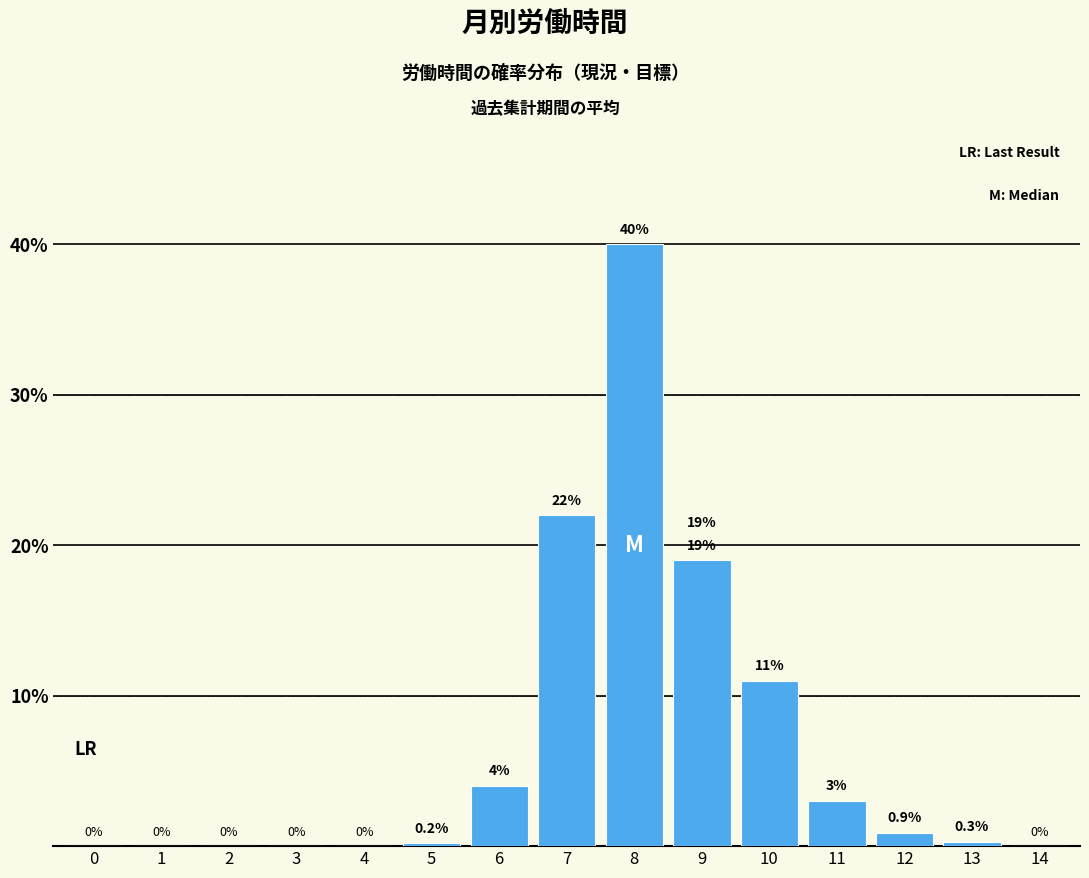

Reading left to right, what are all the values shown in this chart?

0=0.0	1=0.0	2=0.0	3=0.0	4=0.0	5=0.2	6=4.0	7=22.0	8=40.0	9=19.0	10=11.0	11=3.0	12=0.9	13=0.3	14=0.0